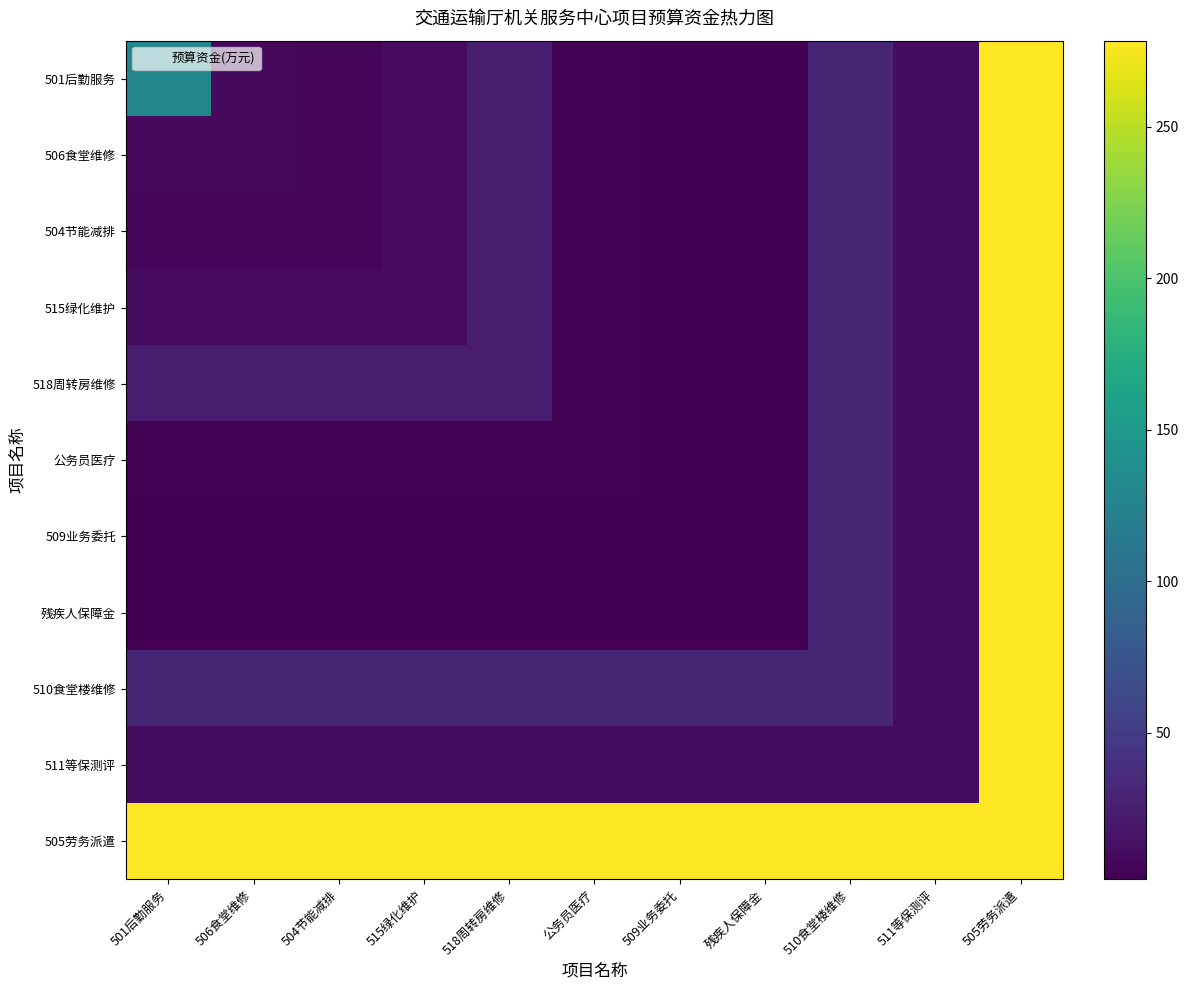

What is the spread (max minus min) of values at 公务员医疗?

276.8